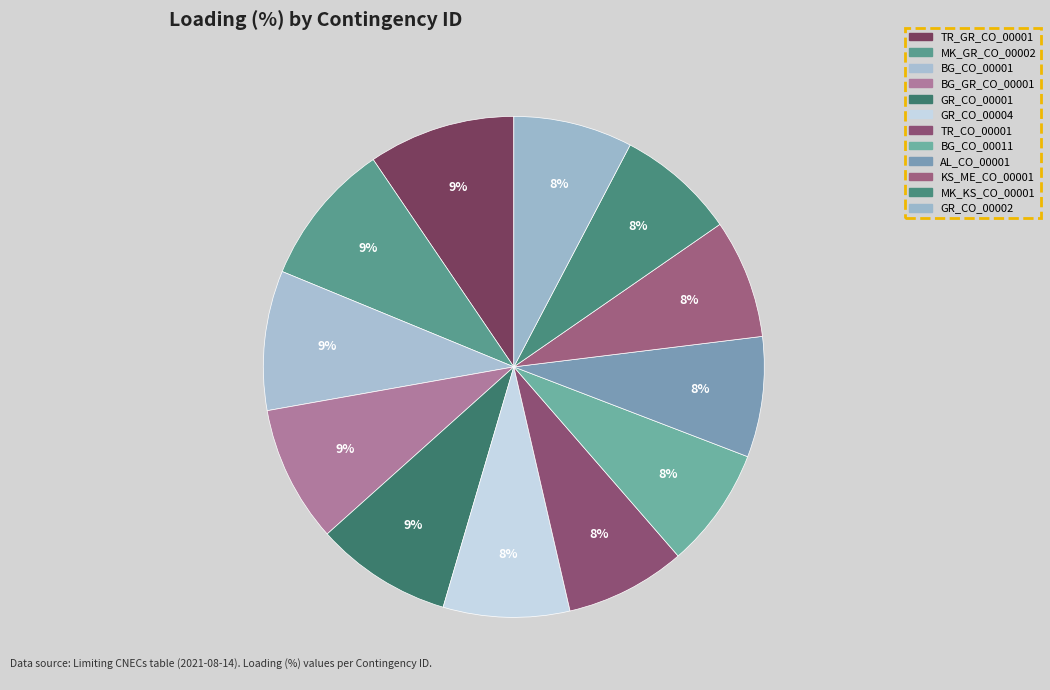

The GR_CO_00004 slice represents 3% of the pie. True or false?

False